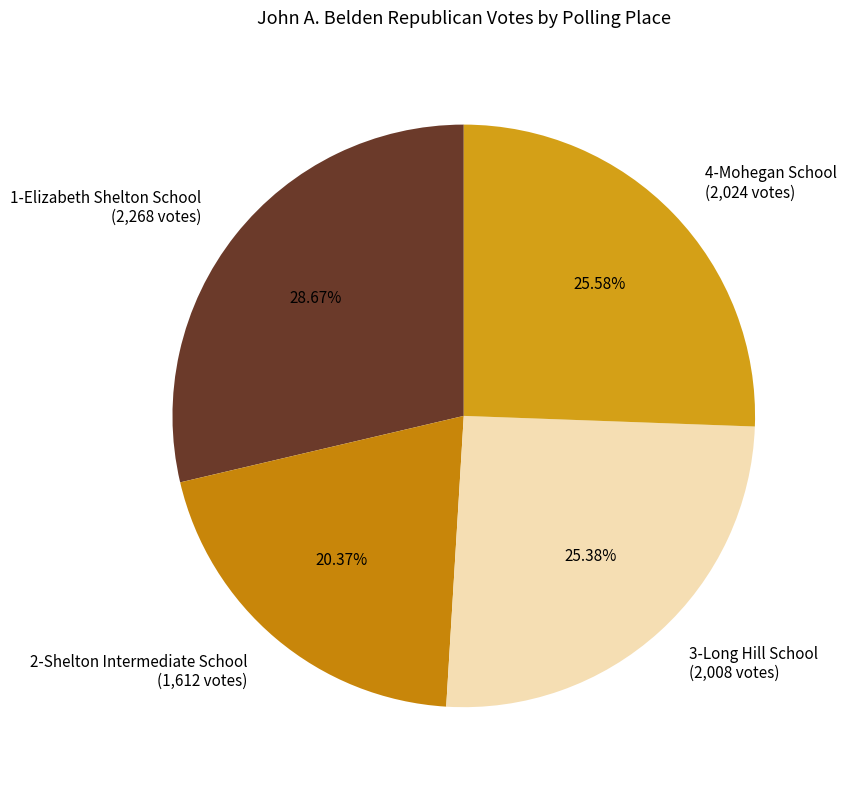

Count the number of slices in the pie.

4